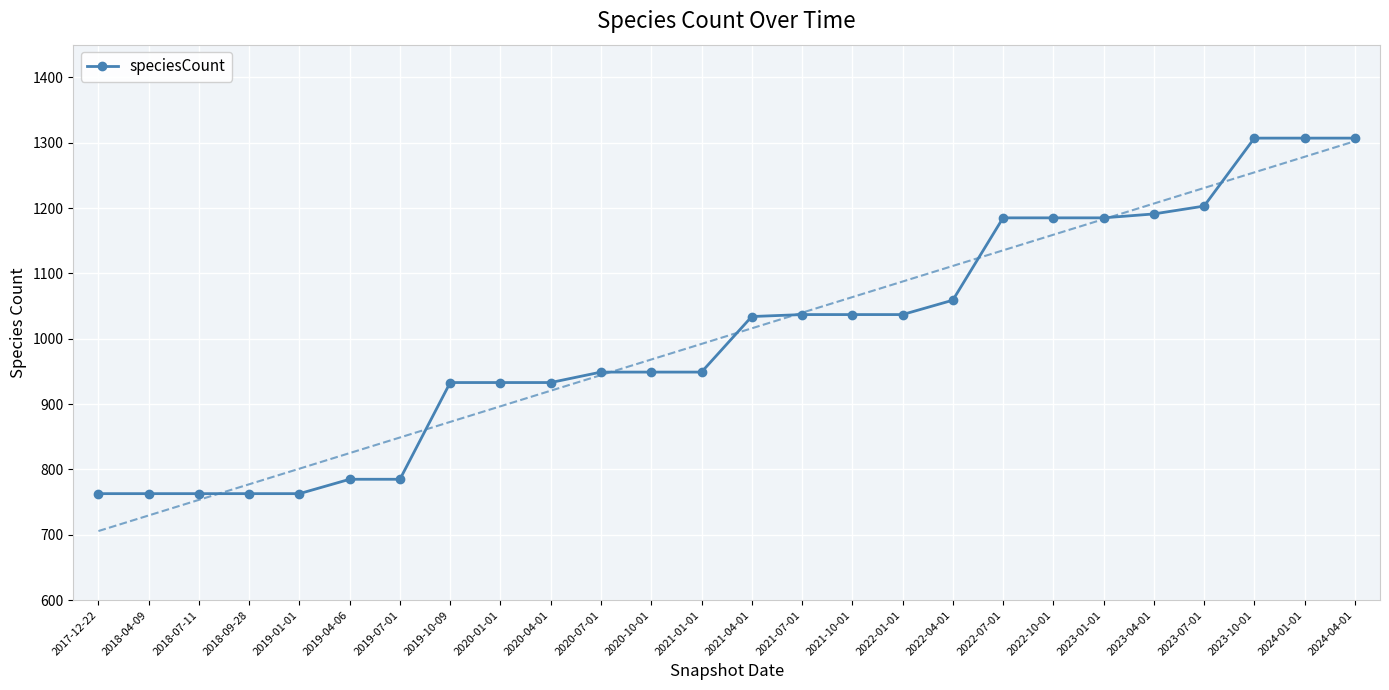

List the labels in order of value, largest first.

2023-10-01, 2024-01-01, 2024-04-01, 2023-07-01, 2023-04-01, 2022-07-01, 2022-10-01, 2023-01-01, 2022-04-01, 2021-07-01, 2021-10-01, 2022-01-01, 2021-04-01, 2020-07-01, 2020-10-01, 2021-01-01, 2019-10-09, 2020-01-01, 2020-04-01, 2019-04-06, 2019-07-01, 2017-12-22, 2018-04-09, 2018-07-11, 2018-09-28, 2019-01-01